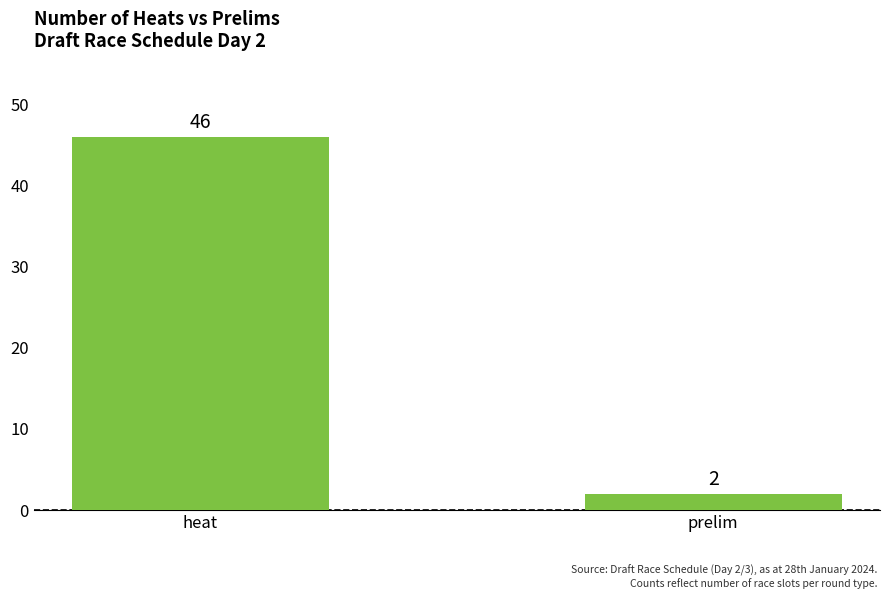

What is the minimum value shown in the chart?

2